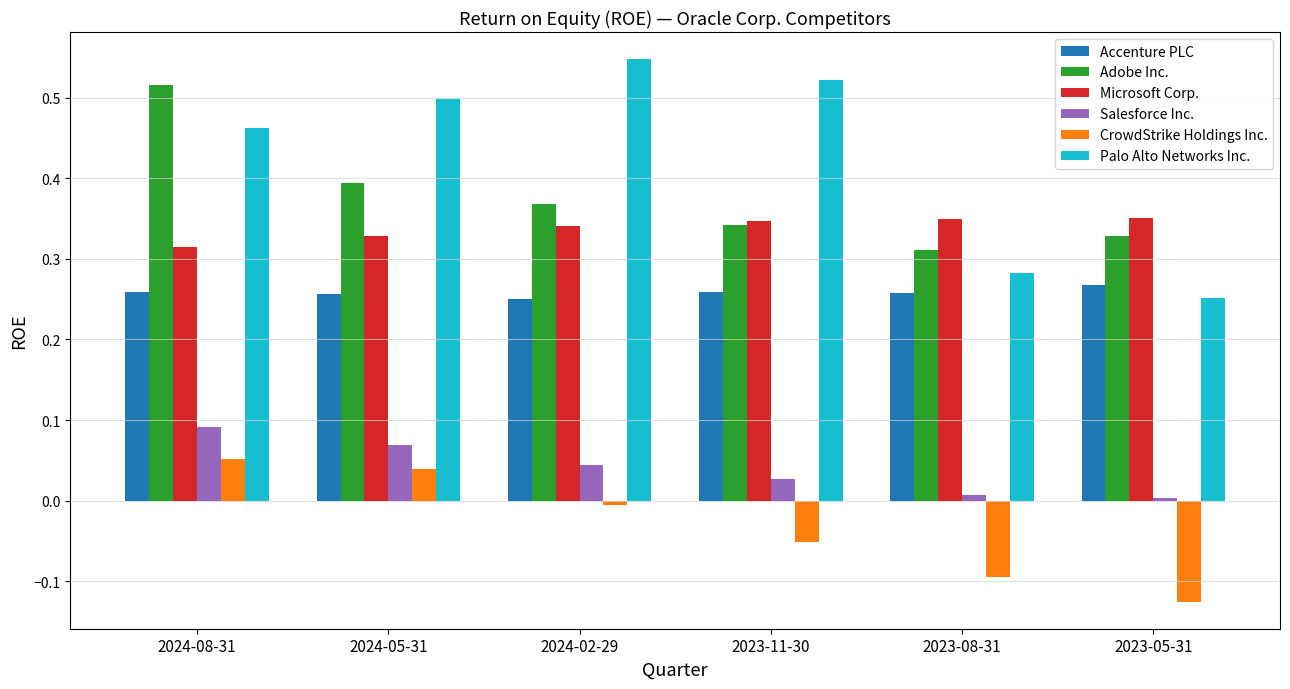

Which series has the largest range (max minus min)?

Palo Alto Networks Inc.